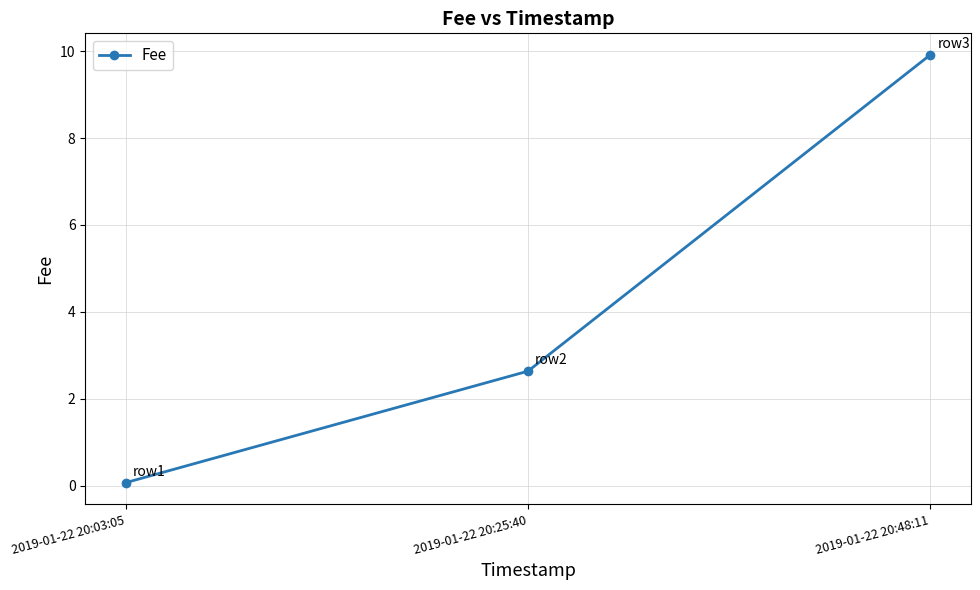

What is the difference between the maximum and second lowest values?

7.3